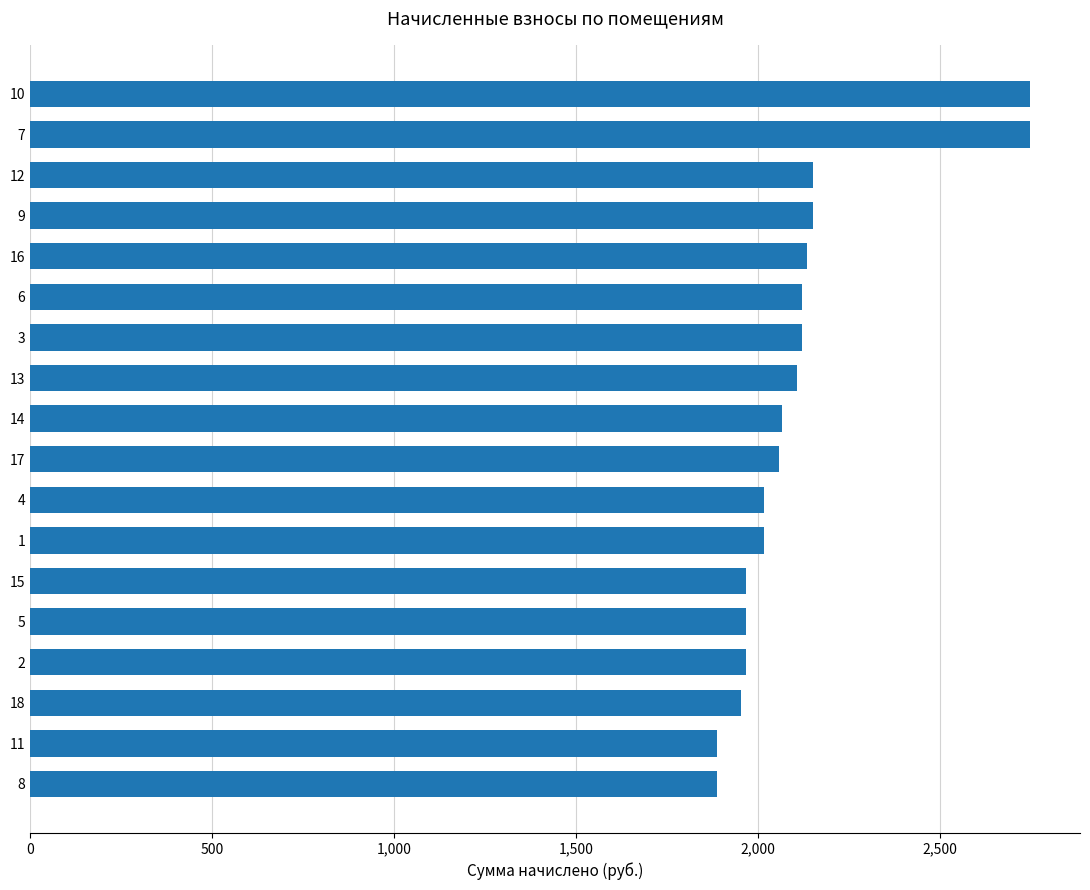

What is the ratio of the value at 13 to the value at 3?

1.0